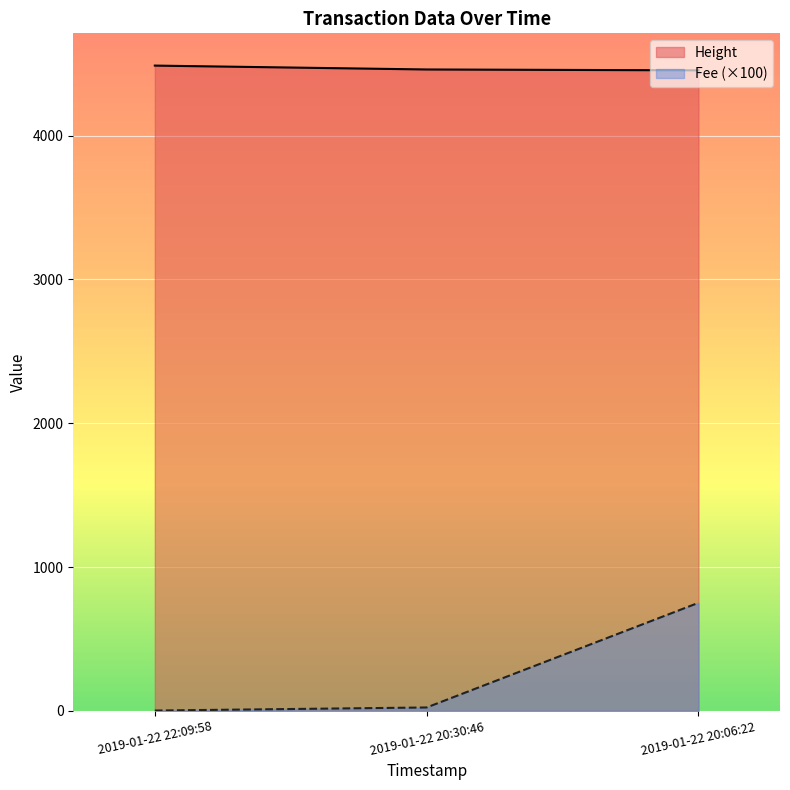

Between 2019-01-22 20:06:22 and 2019-01-22 20:30:46, which is larger?

2019-01-22 20:30:46